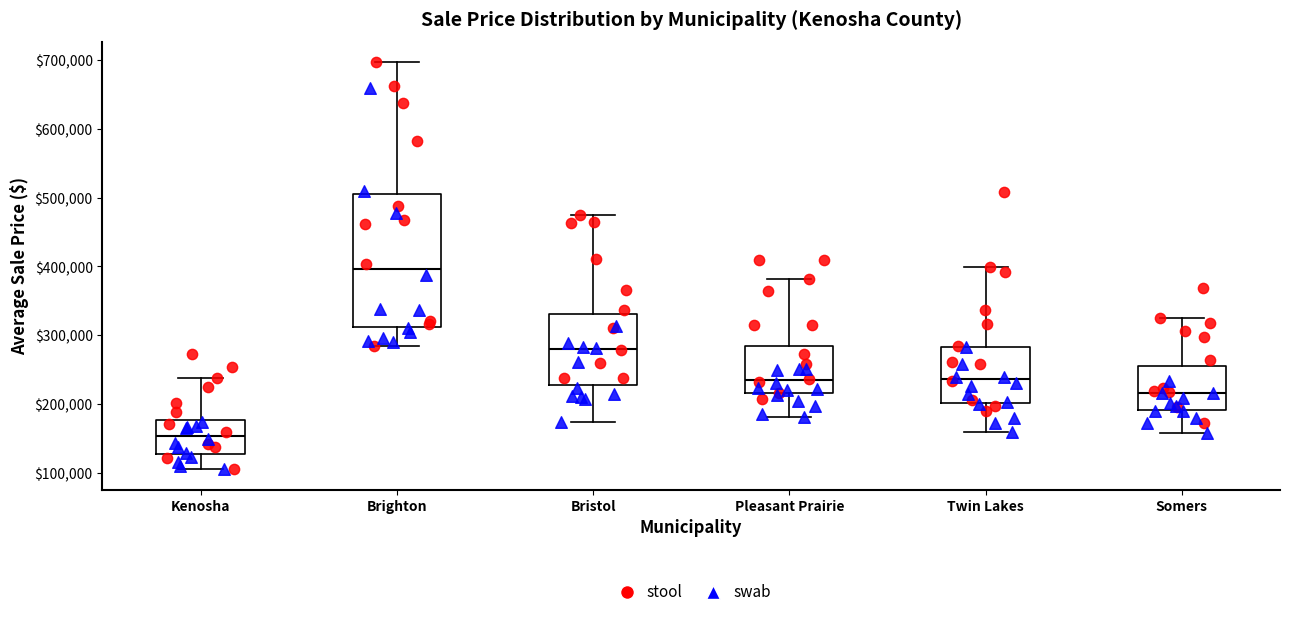

Comparing the boxes themselves (not the whiskers), which one is the tallest?

Brighton